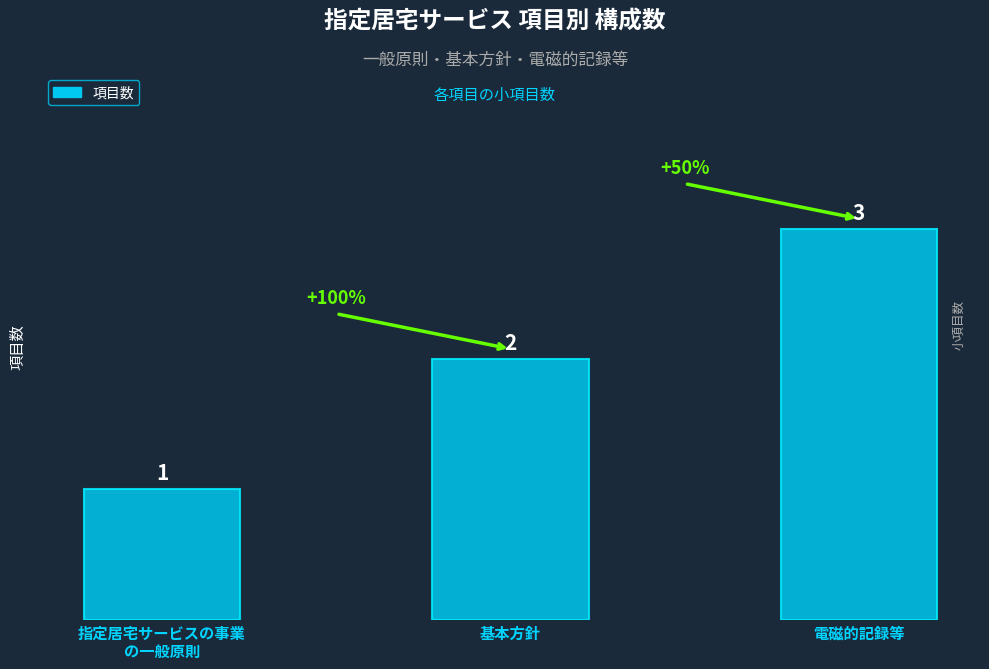

Count the number of data series in this chart.

1